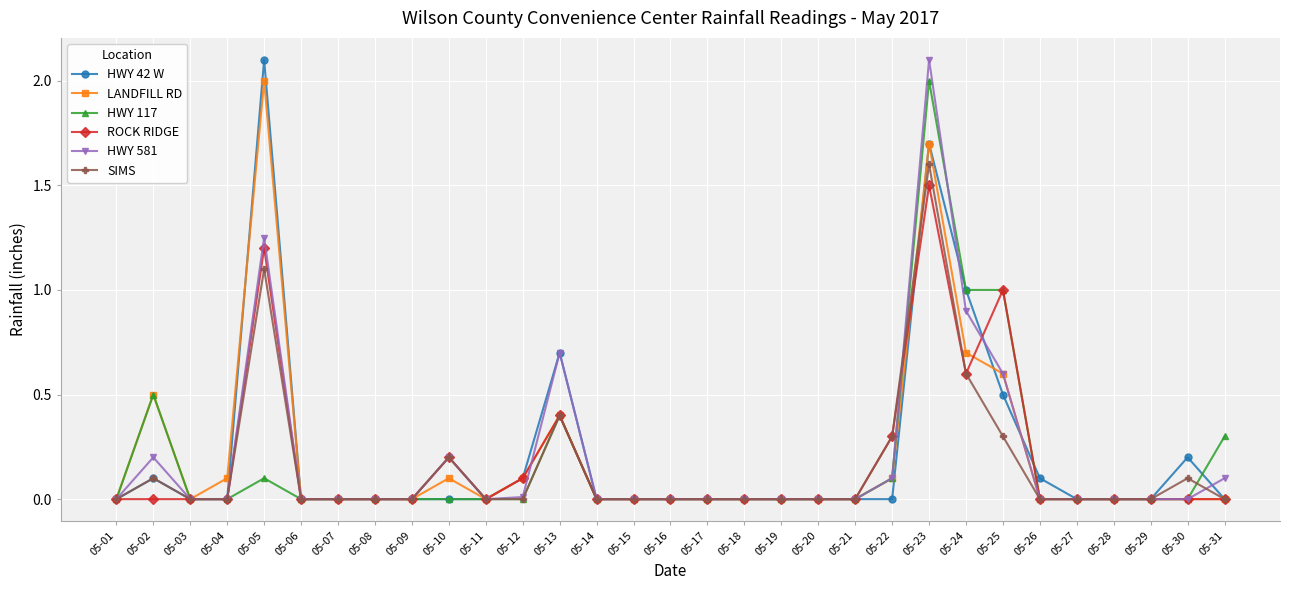

What is the value of the SIMS point at the 24th from the left?

0.6